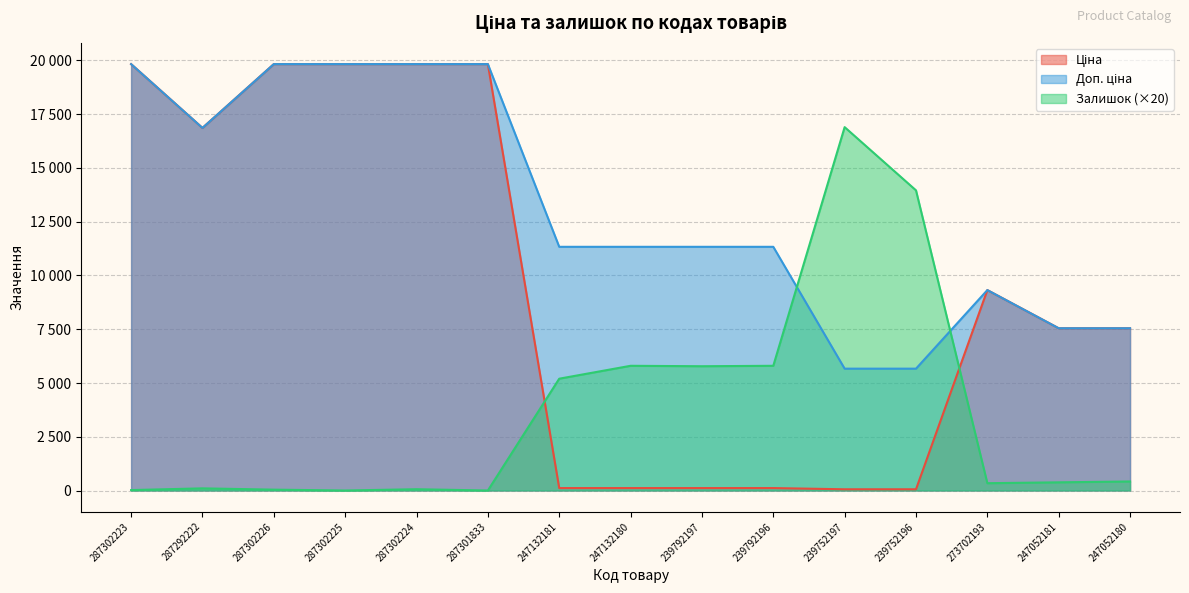

Reading right to left, list all the values displayed in this chart.

Ціна: 7545.9	7545.9	9321.4	56.7	56.7	113.3	113.3	113.3	113.3	19831.1	19831.1	19831.1	19831.1	16863.2	19831.1
Доп. ціна: 7545.9	7545.9	9321.4	5667.0	5667.0	11334.0	11334.0	11334.0	11334.0	19831.1	19831.1	19831.1	19831.1	16863.2	19831.1
Залишок: 420.0	380.0	340.0	13960.0	16900.0	5800.0	5780.0	5800.0	5200.0	0.0	60.0	0.0	40.0	100.0	20.0